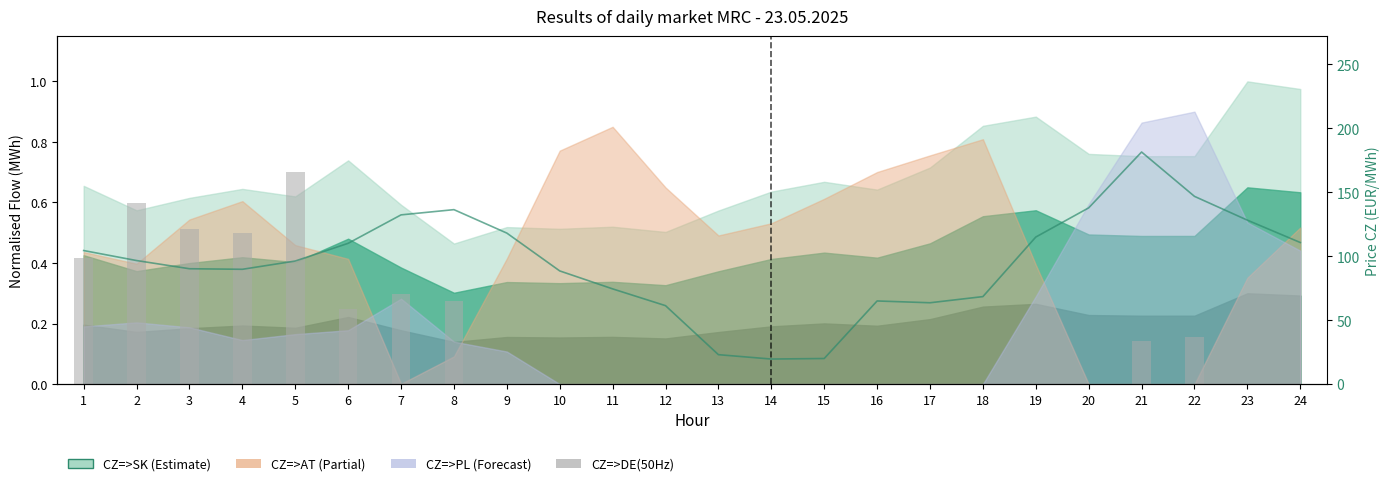

True or false: CZ=>DE(50Hz) (norm) has a value of -0.2 at 17.

False